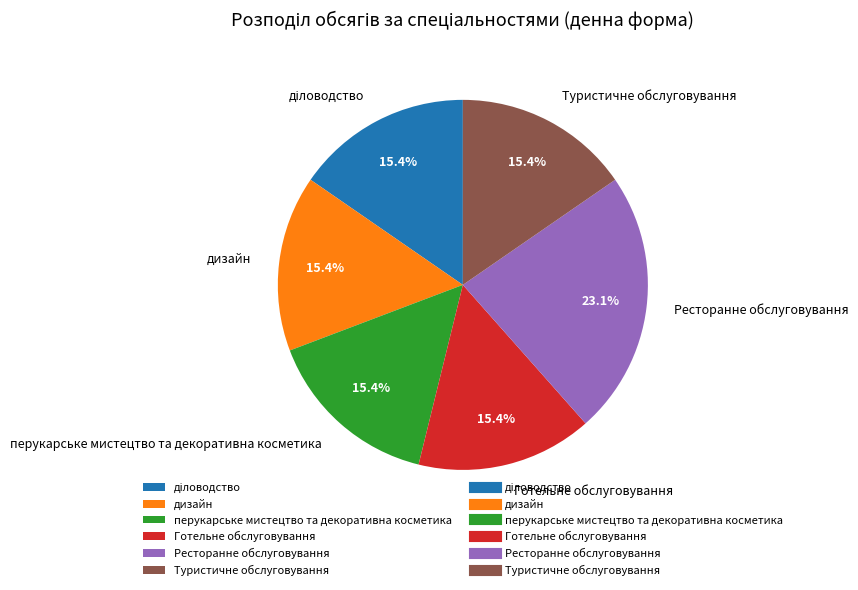

To the nearest percent, what is the average slice percentage?

17%